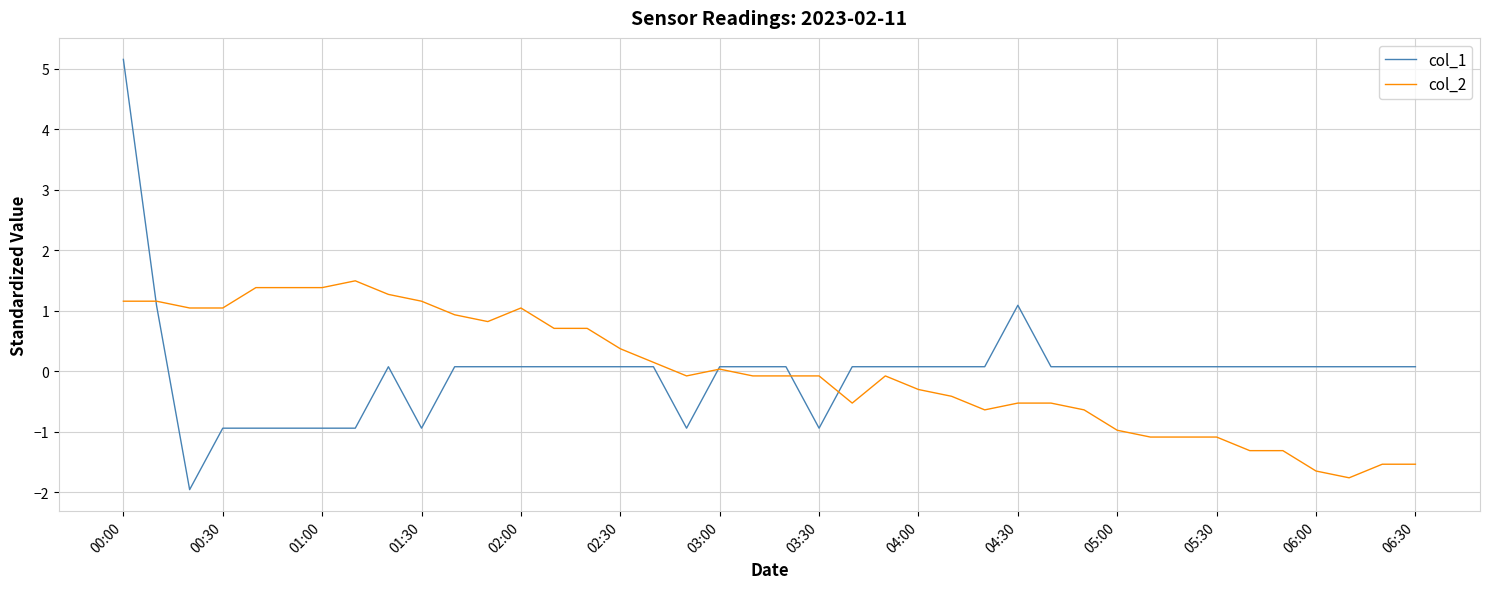

At how many categories does at least one series exceed 0?

38